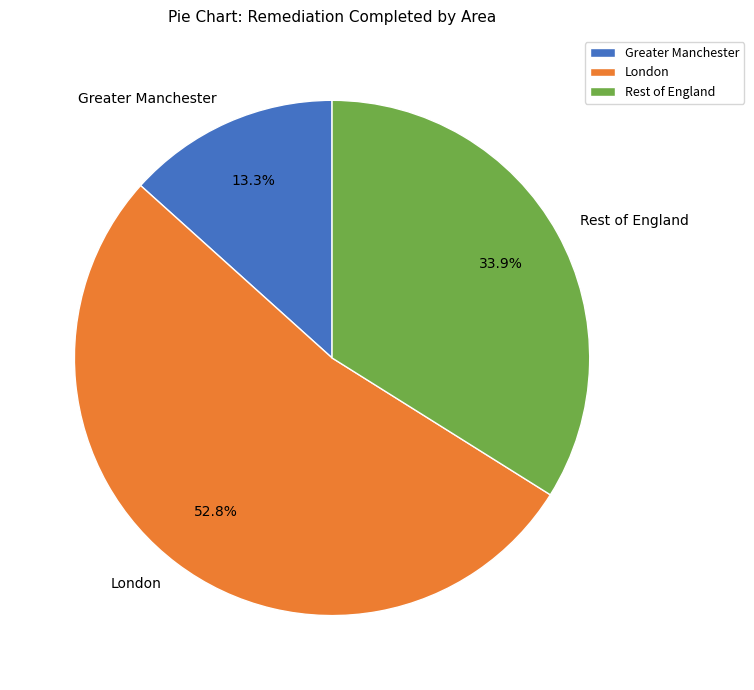

Is there a majority slice in this chart?

Yes